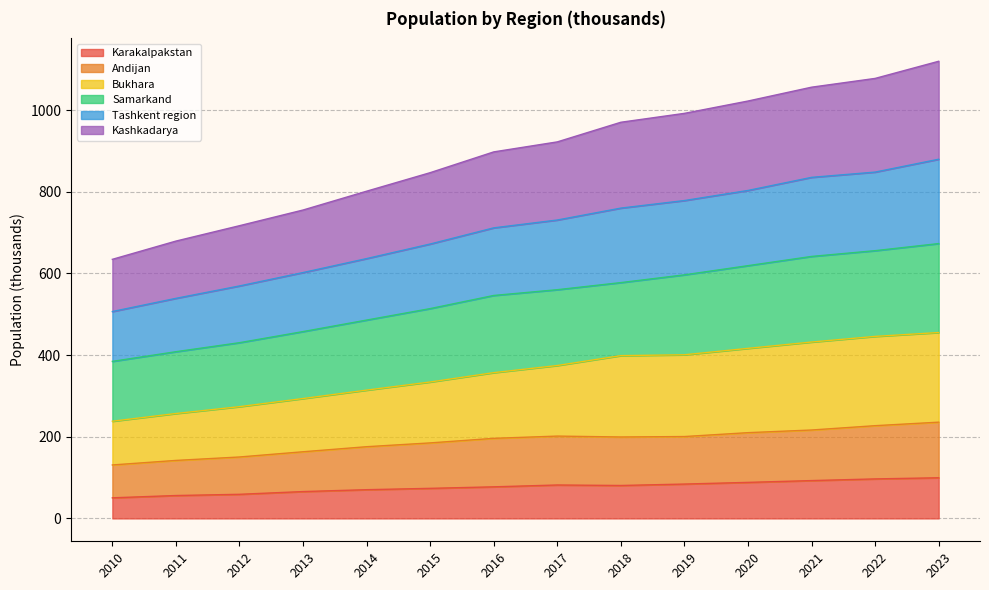

What is the minimum value for Karakalpakstan?

50.5